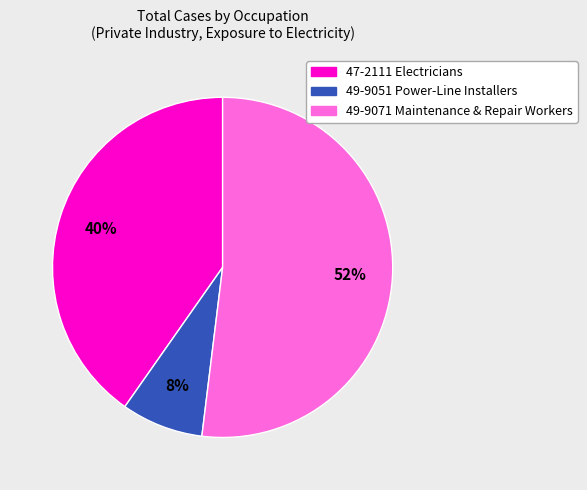

Is the sum of 49-9051 Power-Line Installers and 47-2111 Electricians greater than half?

No